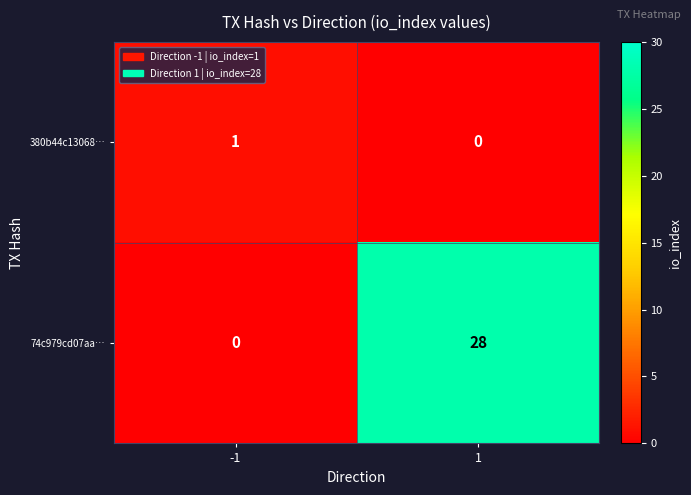

What is the approximate value of 74c979cd07aa… at 1?

28